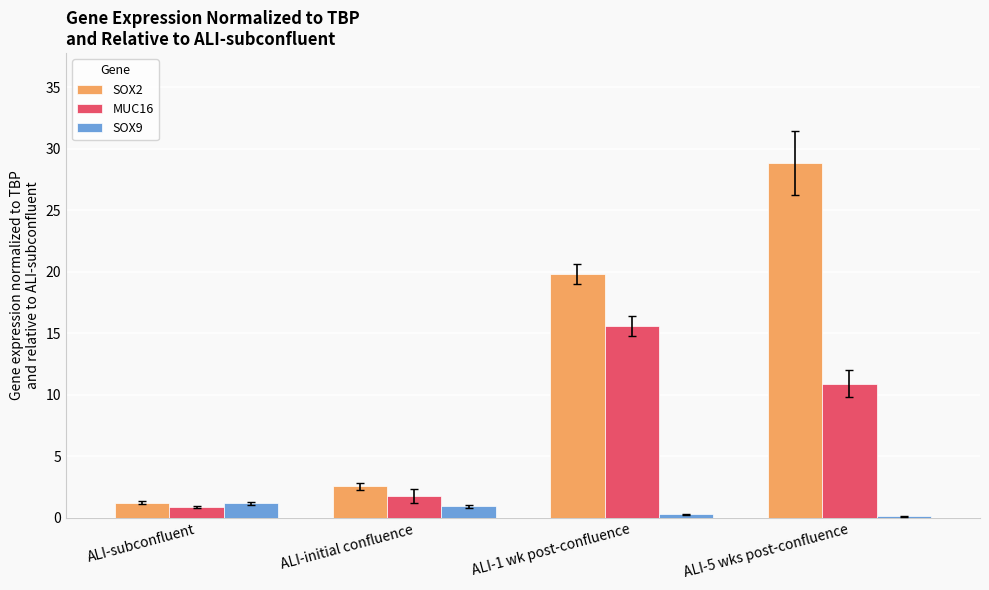

What is the spread (max minus min) of values at ALI-5 wks post-confluence?

28.8